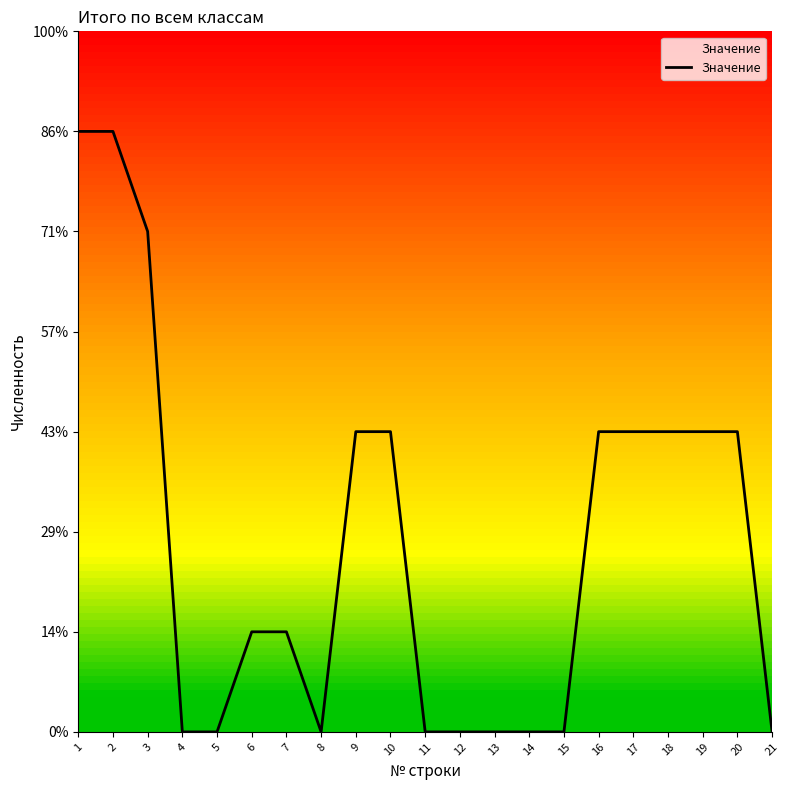

Does the chart display data point markers on the line(s)?

No